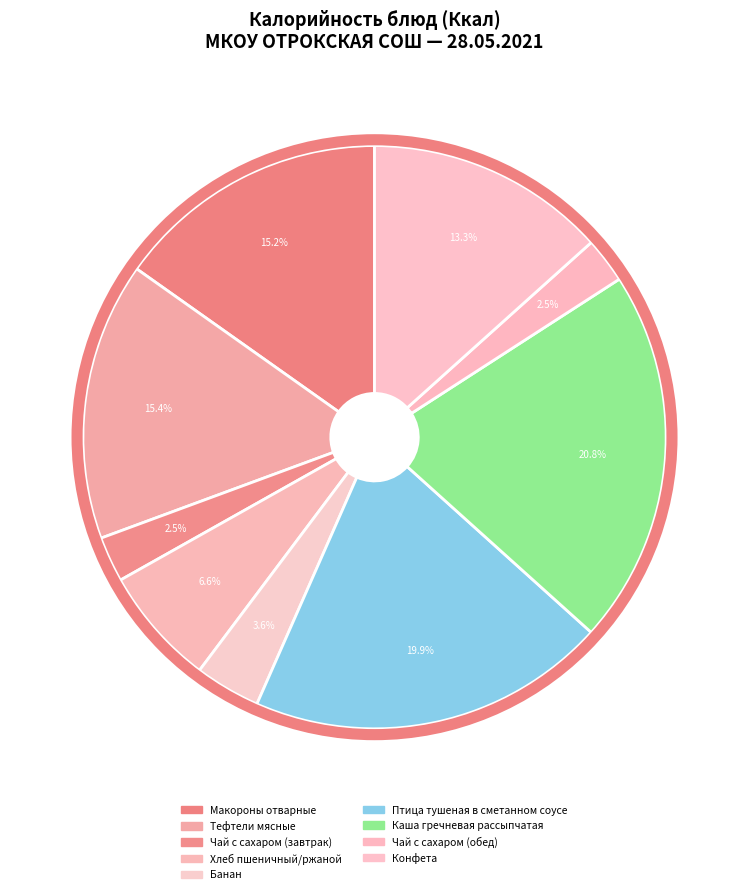

What percentage is the Конфета slice, to the nearest percent?

13%